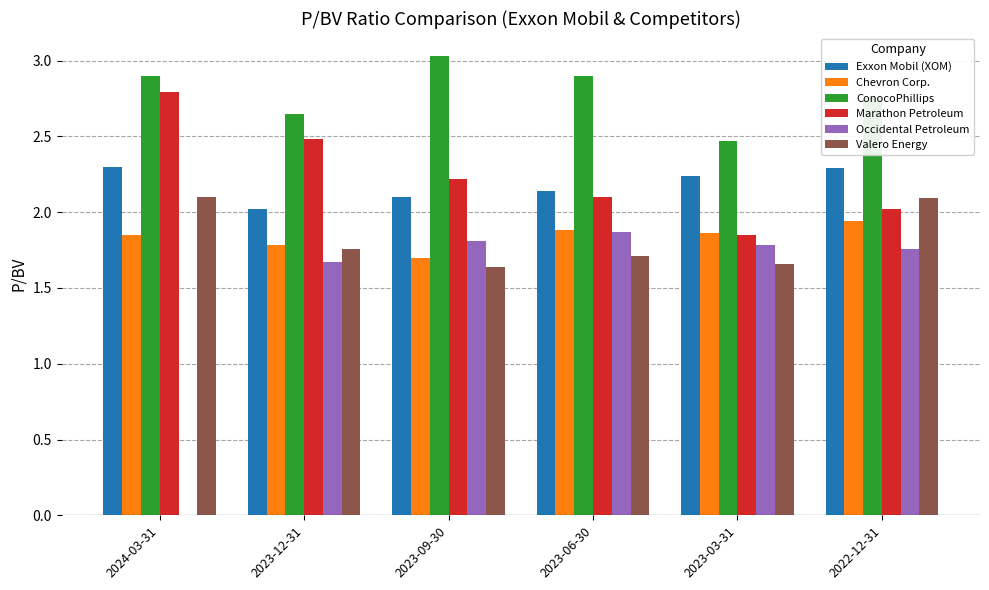

What is the difference between the Exxon Mobil (XOM) values at 2023-06-30 and 2024-03-31?

0.2